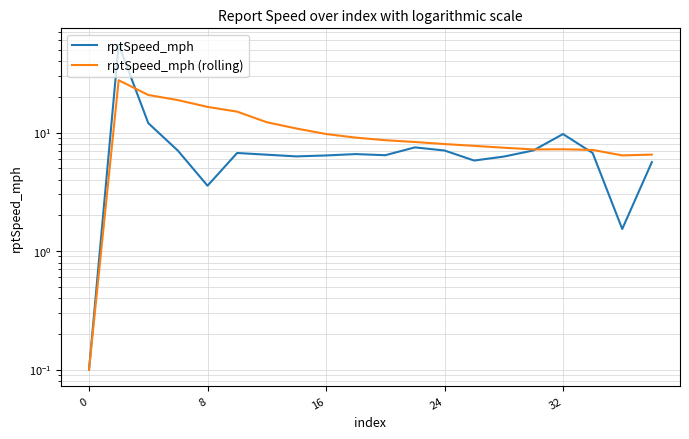

At how many categories does at least one series exceed 34?

1